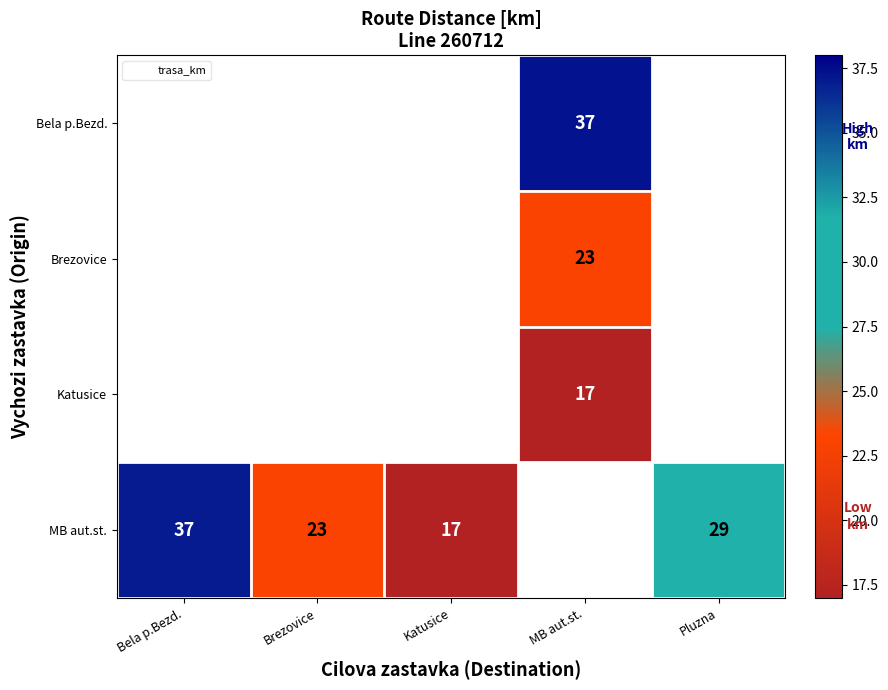

What is the difference between the maximum and minimum values in the MB aut.st. series?

20.0